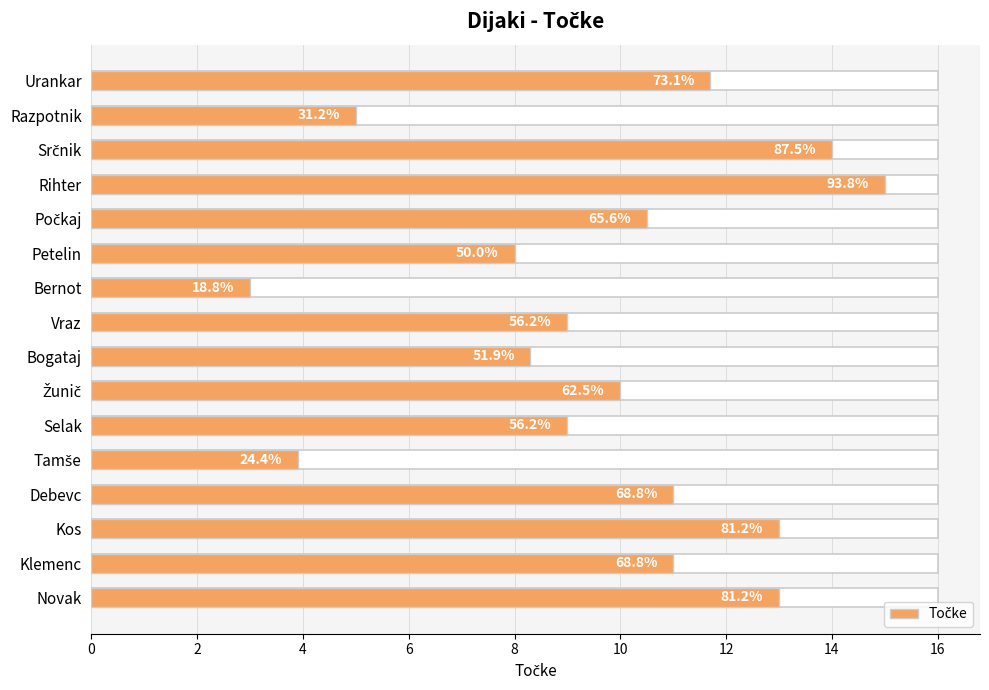

The value at Tamše is 2.0. True or false?

False